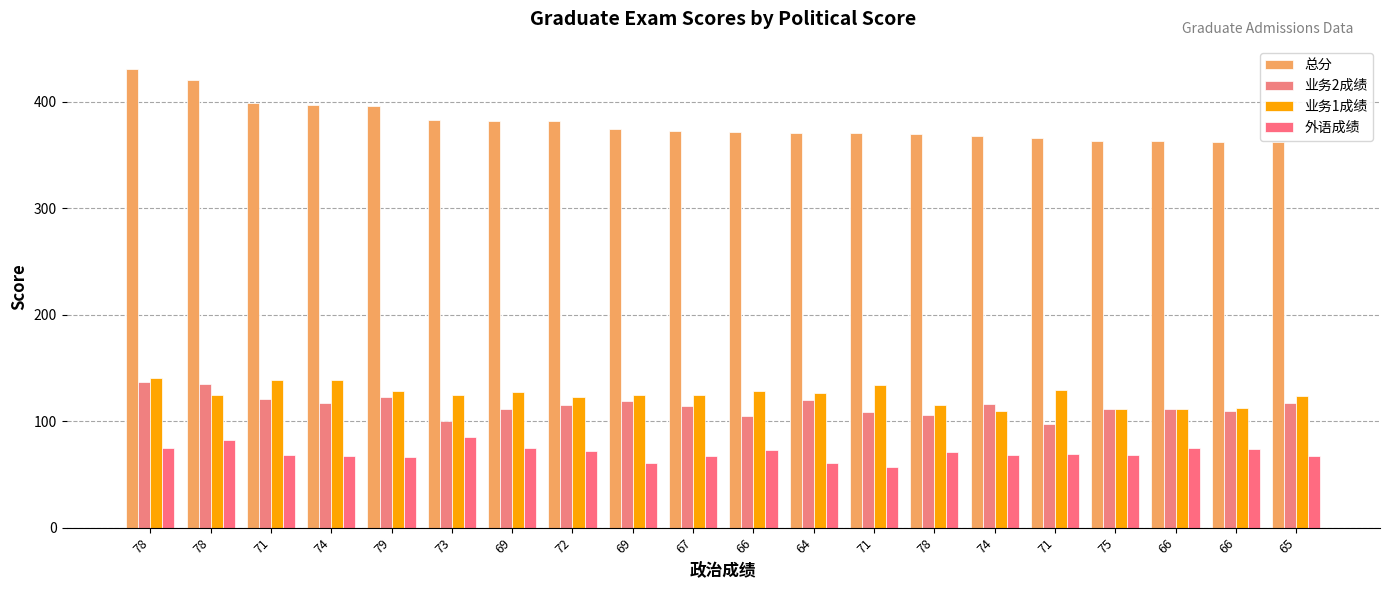

What is the sum of all 外语成绩 values?

1401